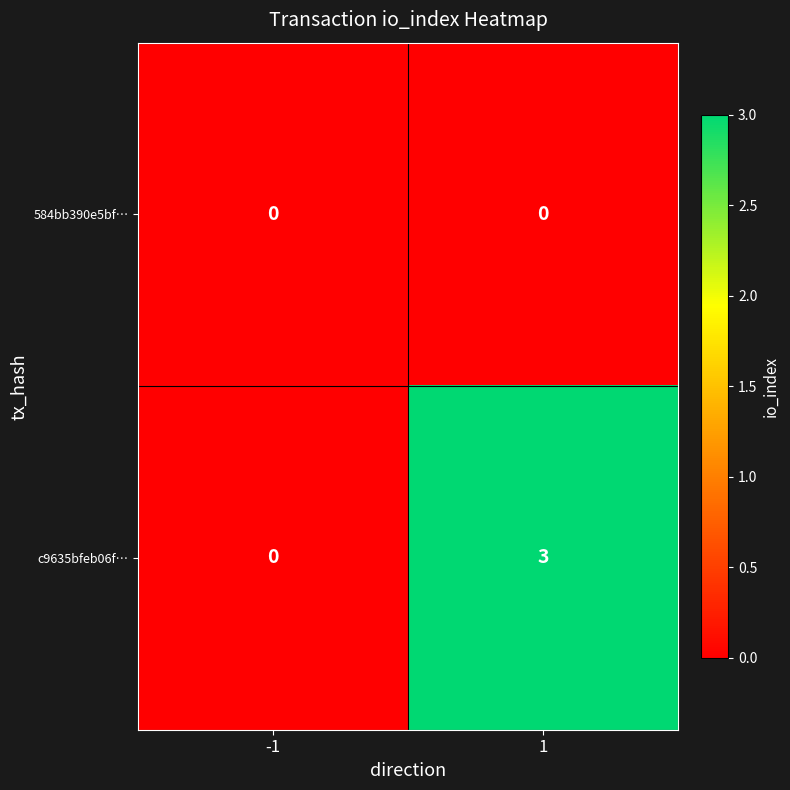

Which series has the largest total across all categories?

c9635bfeb06f…